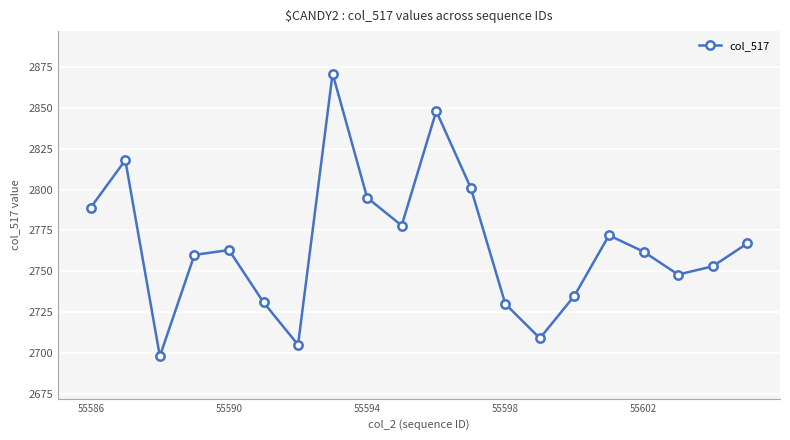

True or false: there are more than 2 points higher than both neighbors.

True